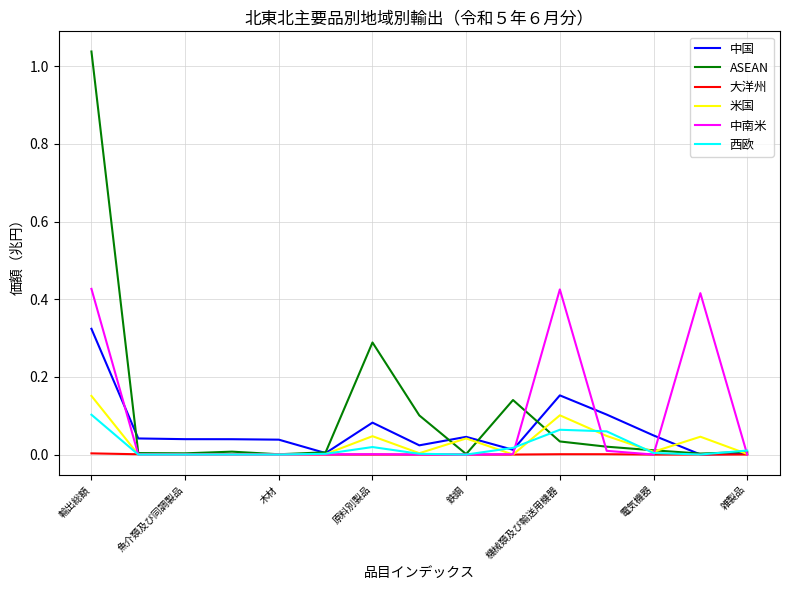

Which series has the widest spread of values?

ASEAN